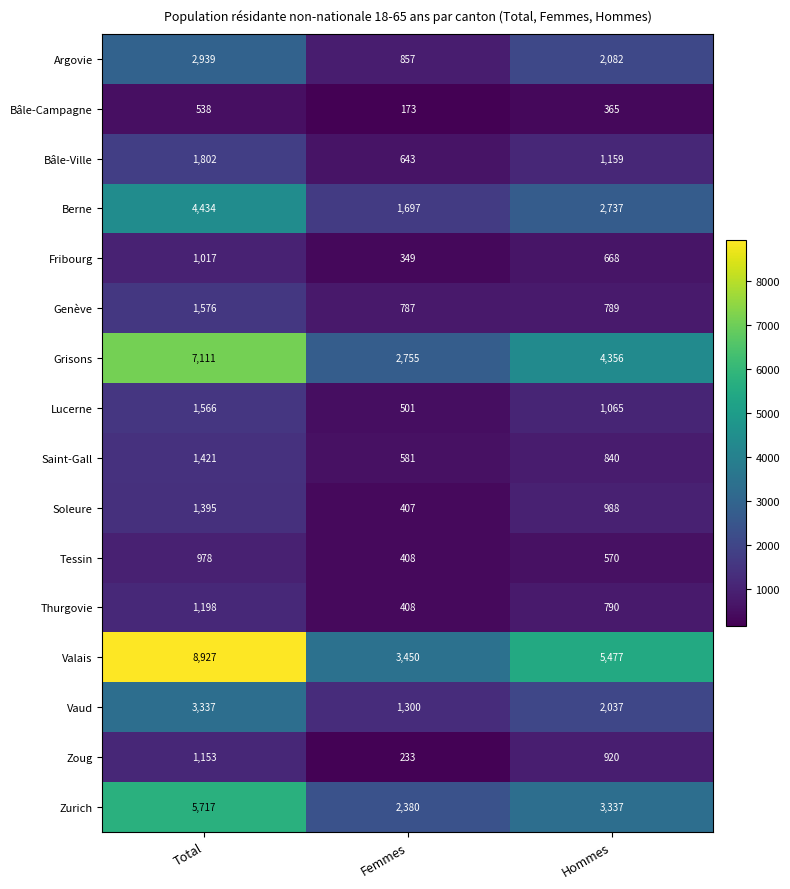

What is the sum of the Genève values at Total and Hommes?

2365